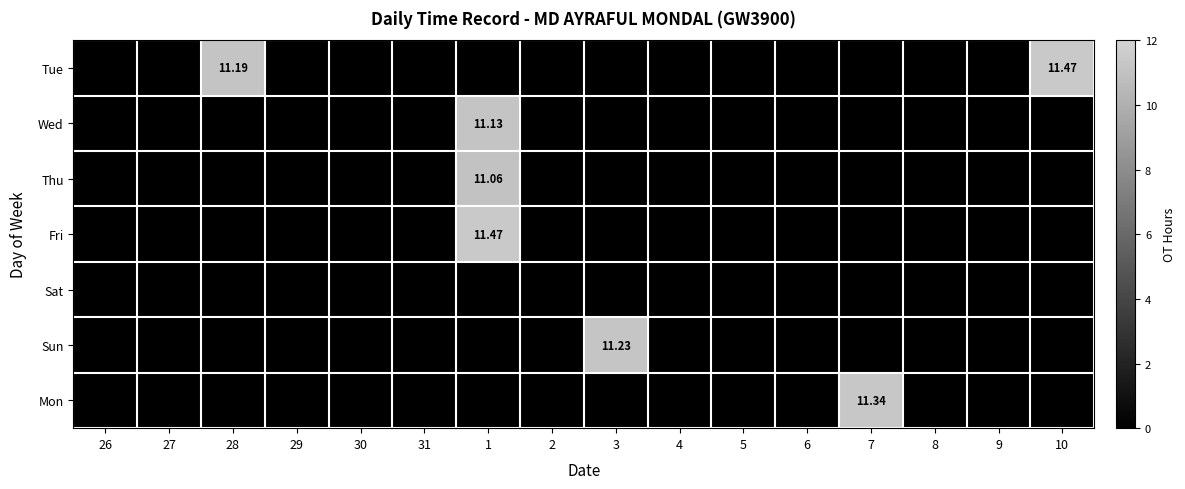

The value of Wed at 3 is 0.0. True or false?

True